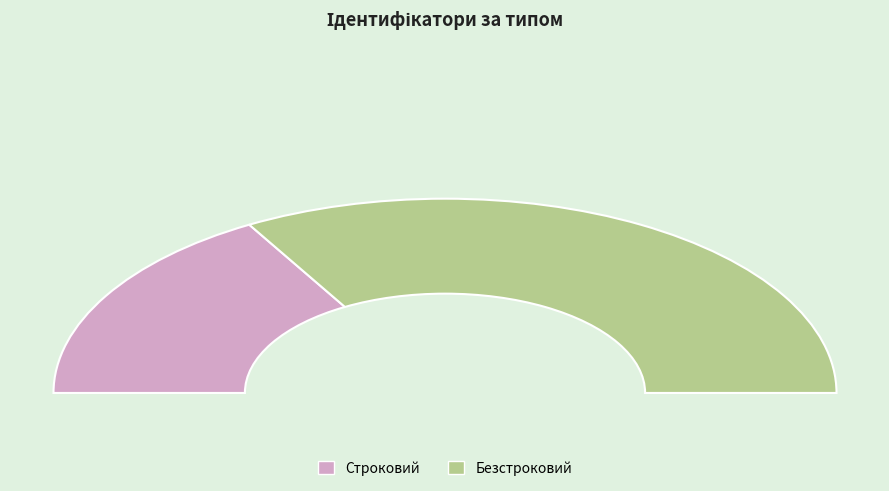

Which category has the smallest portion of the pie?

Строковий